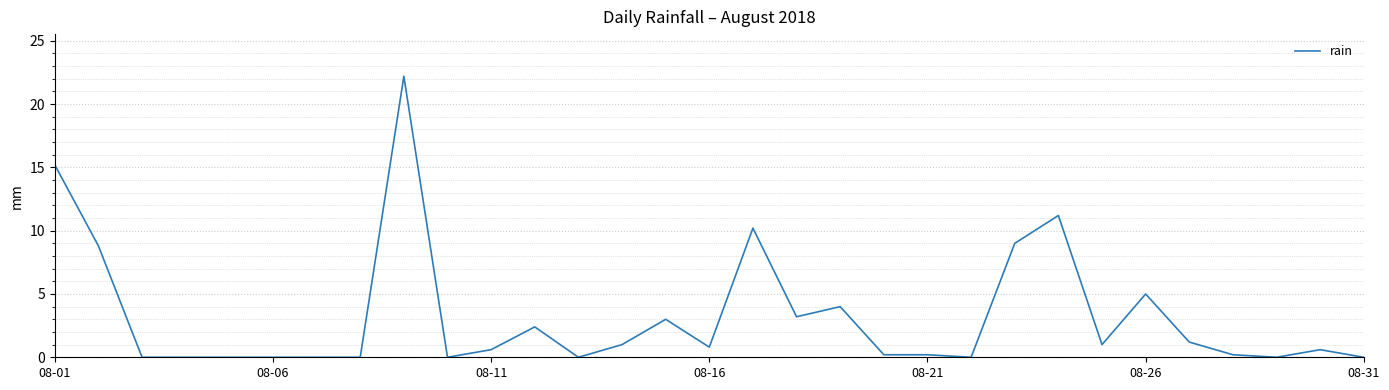

What is the maximum value shown in the chart?

22.2